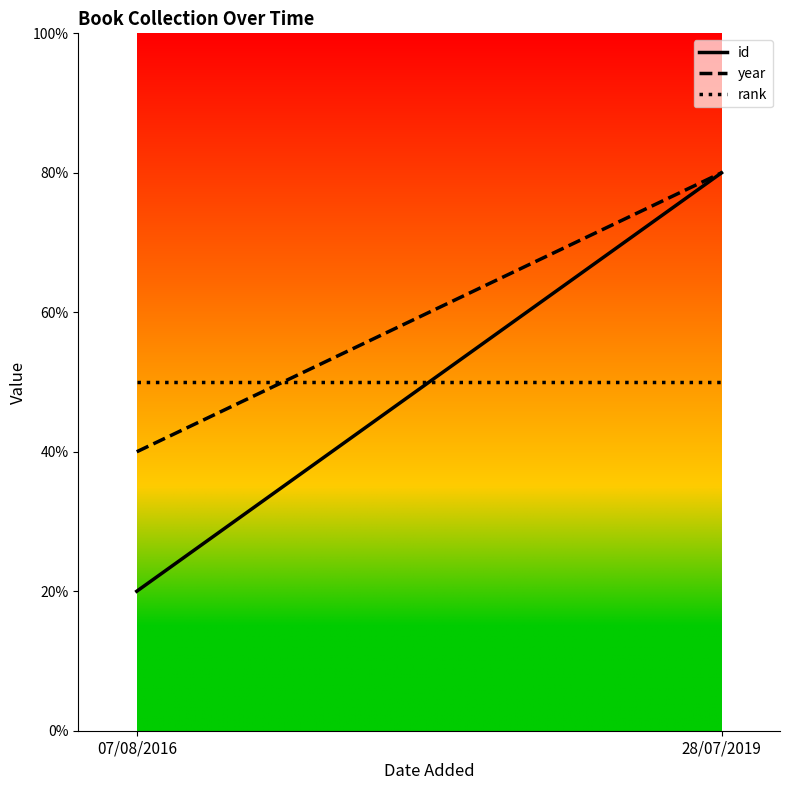

Reading right to left, extract all data points from this chart.

id: 28/07/2019=80	07/08/2016=20
year: 28/07/2019=80	07/08/2016=40
rank: 28/07/2019=50	07/08/2016=50